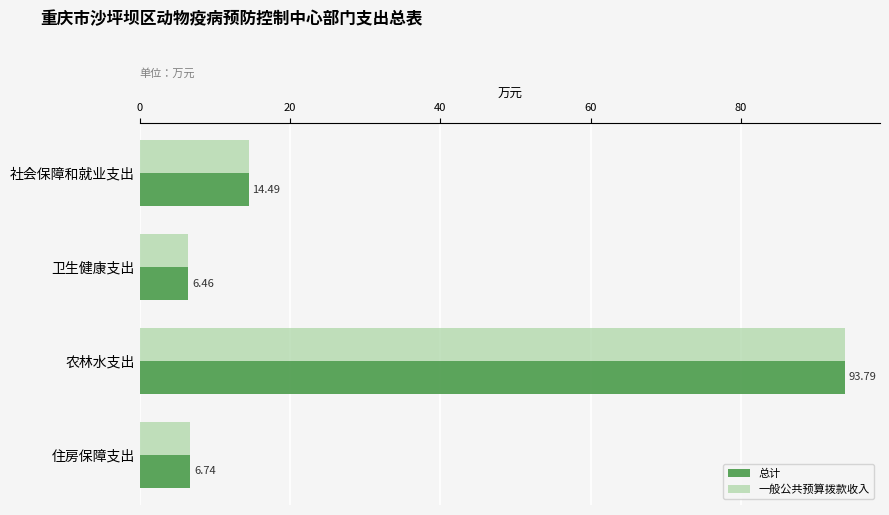

Which category has the lowest value across all series?

卫生健康支出